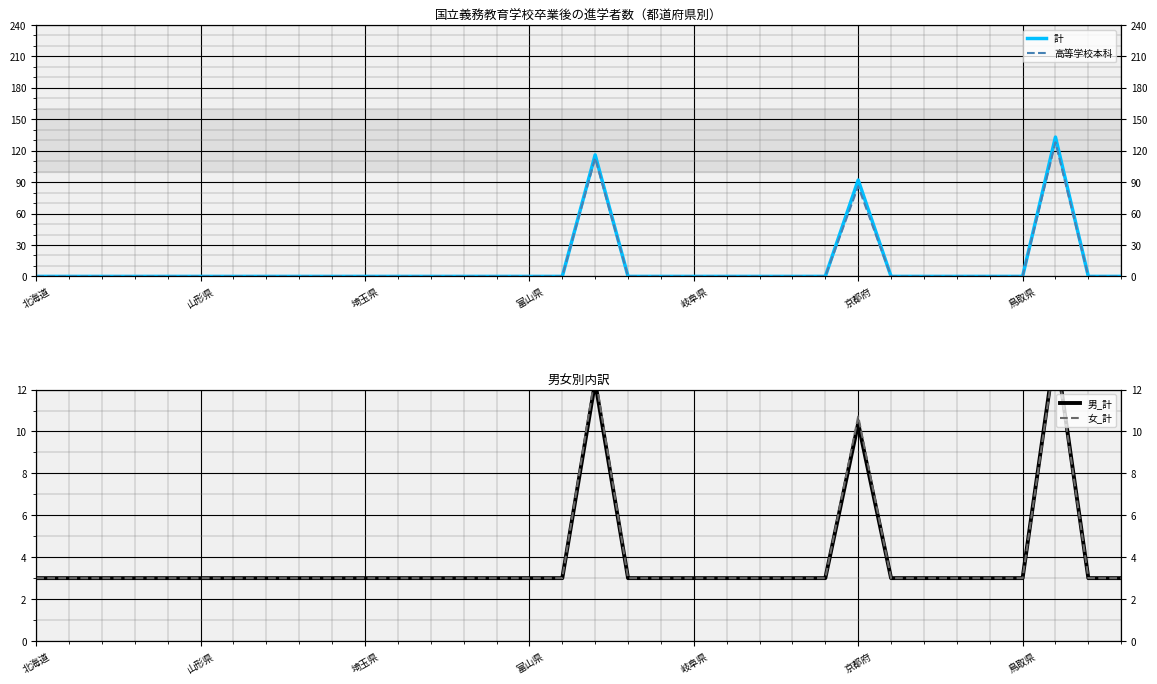

What is the sum of the 男_計 values at 21 and 岐阜県?

6.0